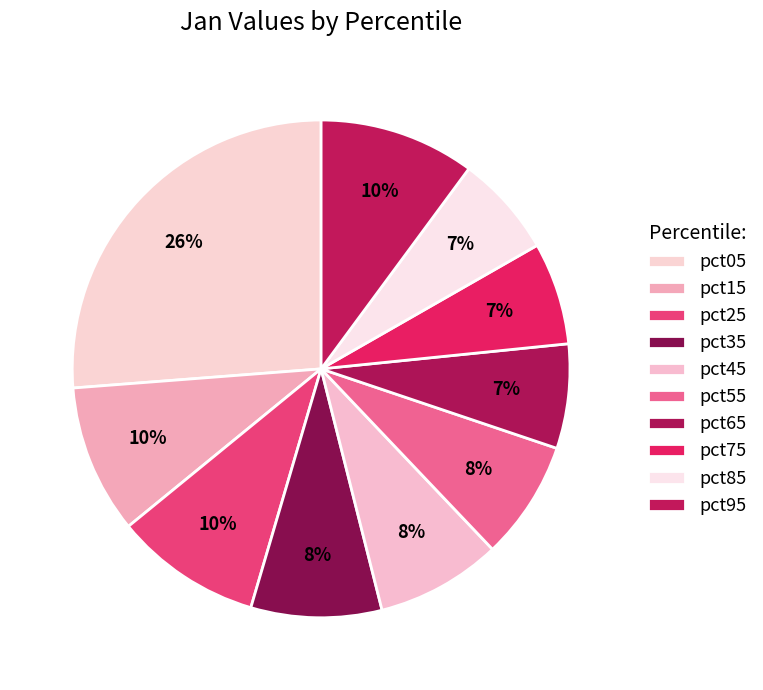

Rank the categories by value from highest to lowest.

pct05, pct95, pct15, pct25, pct35, pct45, pct55, pct65, pct75, pct85